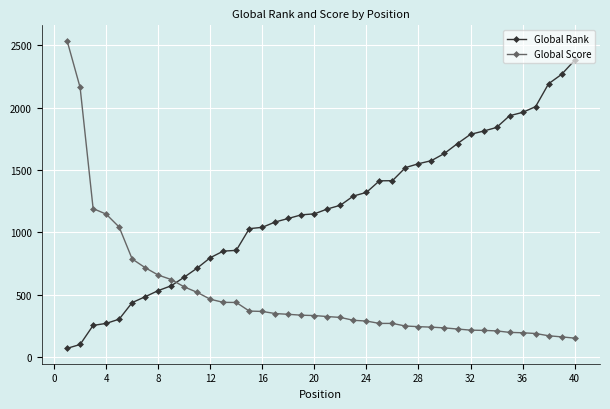

What is the value of the Global Rank point at the 5th from the left?

304